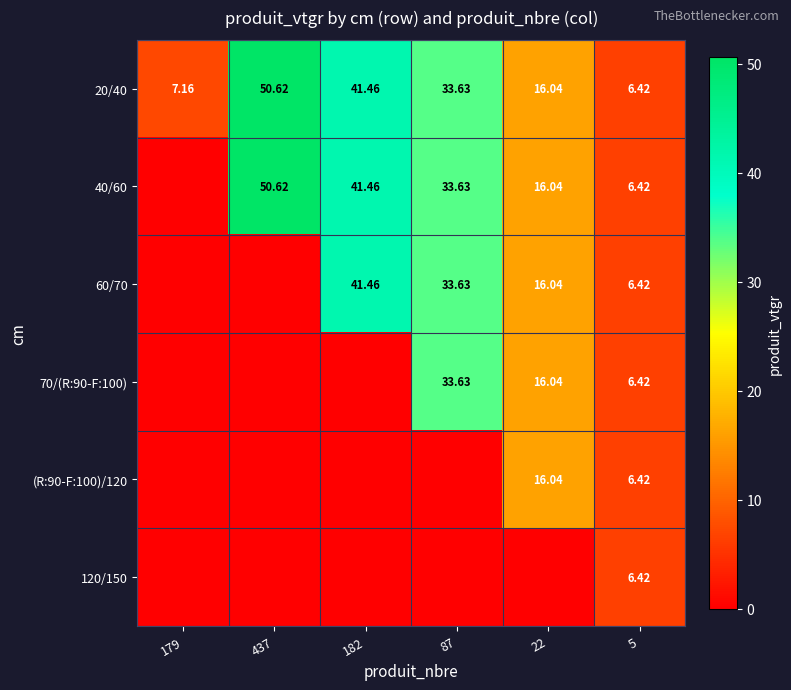

What value does the 20/40 series have at 22?

16.0